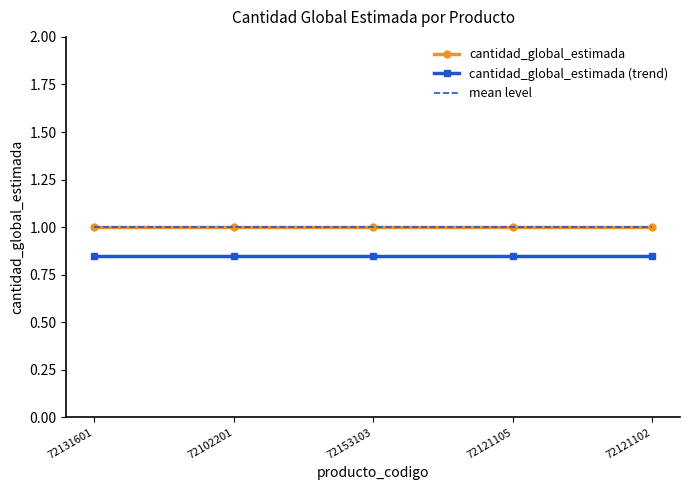

Reading left to right, extract all data points from this chart.

cantidad_global_estimada: 1.0	1.0	1.0	1.0	1.0
cantidad_global_estimada (trend): 0.8	0.8	0.8	0.8	0.8
mean level: 1.0	1.0	1.0	1.0	1.0